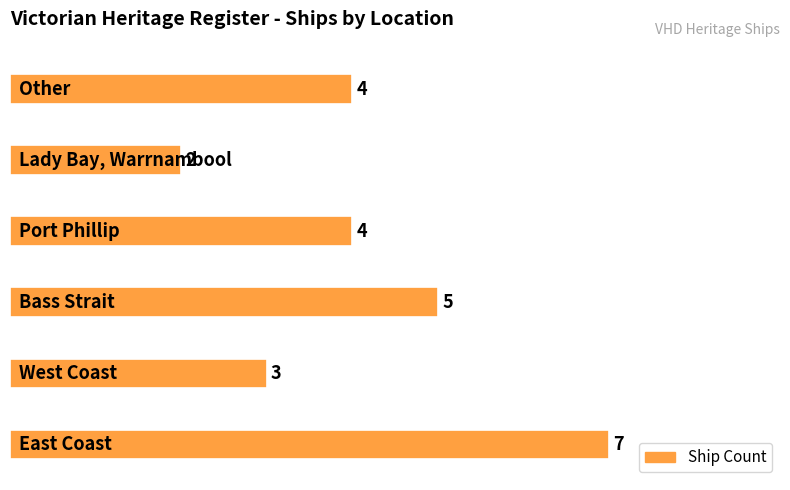

Count the number of data series in this chart.

1